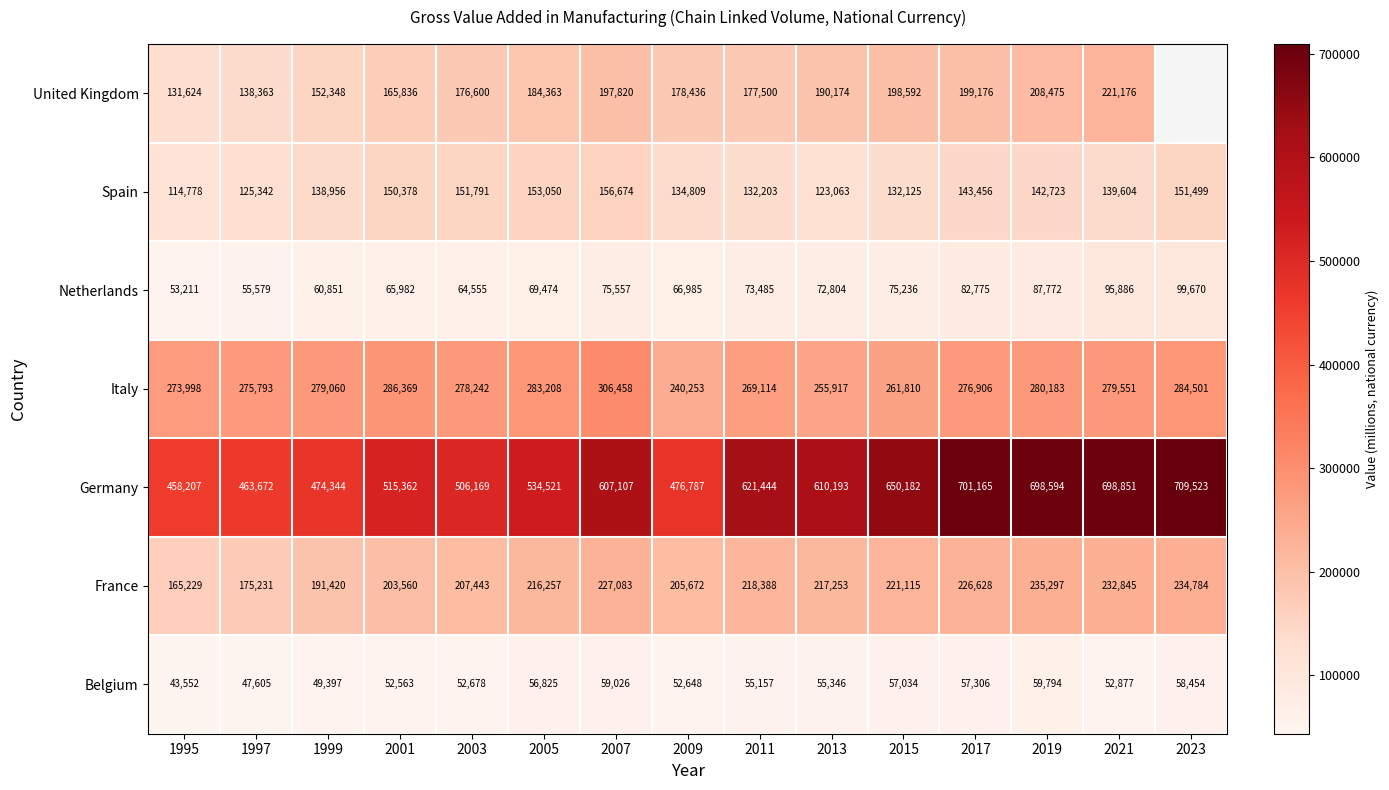

Between 1999 and 2013, which series saw the biggest shift?

Germany